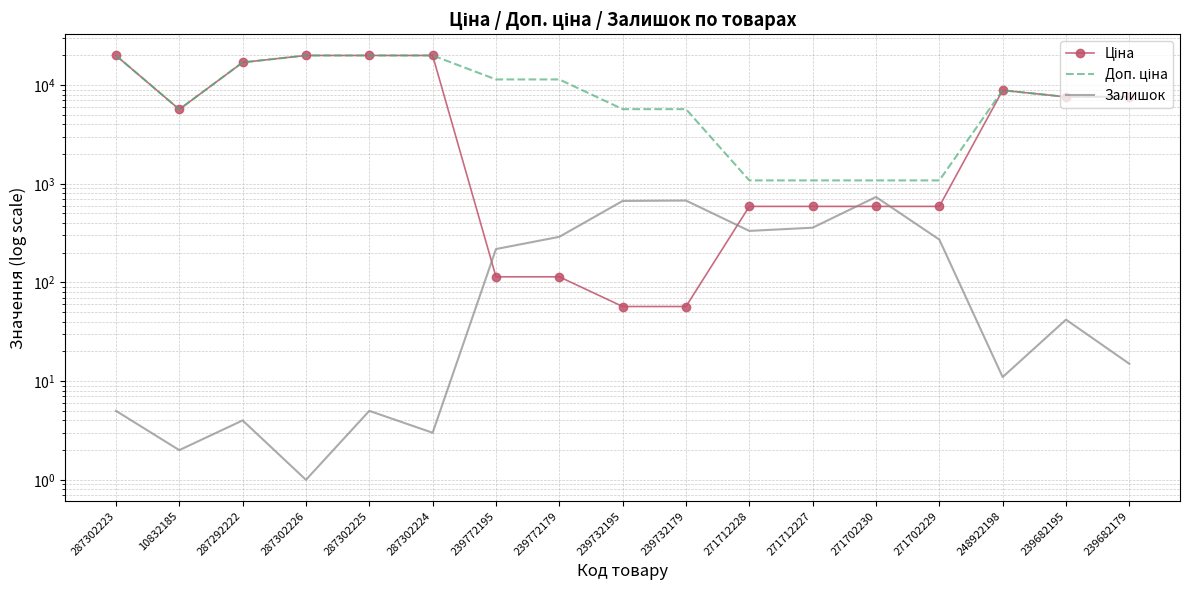

Which label corresponds to the largest value in the chart?

287302223